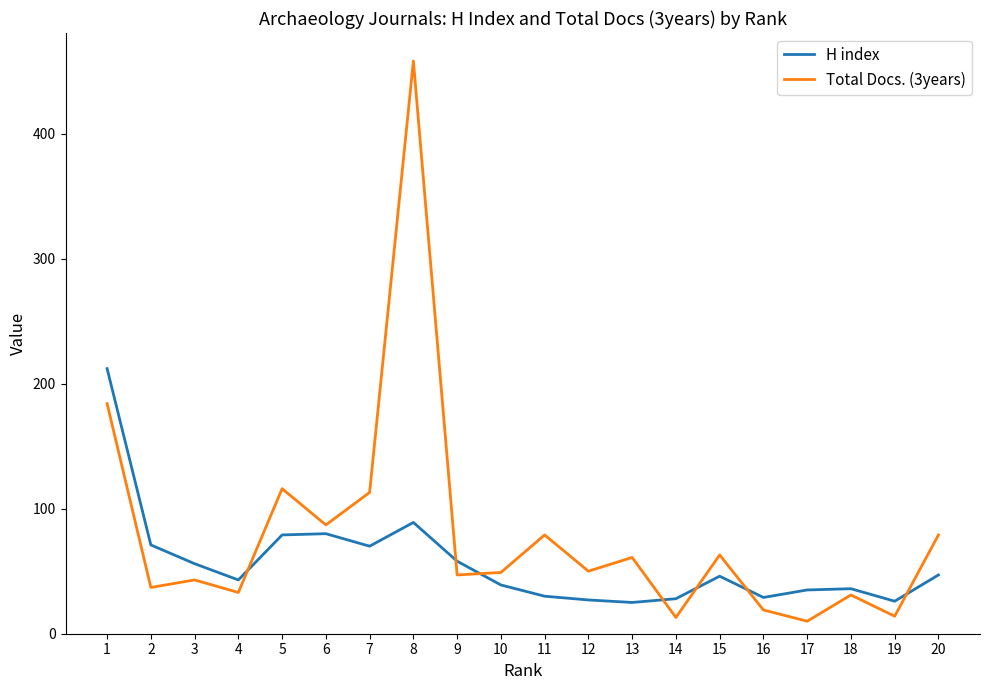

True or false: Total Docs. (3years) has a value of 10 at 17.

True